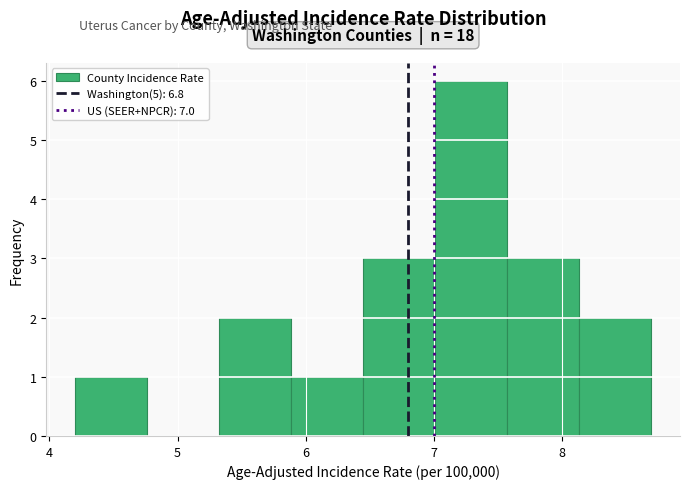

Which range on the x-axis has the tallest bar?

7.0 to 7.6